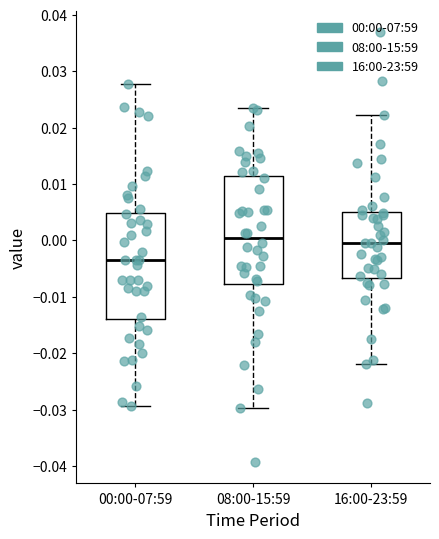

Reading left to right, transcribe this box plot: for each box, give where its median line is, the range the box spans, and where its two whiskers end, as read against the y-axis. The values are not printed on the chart, so give them approximately, as read against the axis.

00:00-07:59: median -0.004, box -0.014 to 0.005, whiskers -0.029 to 0.028
08:00-15:59: median 0.000, box -0.008 to 0.011, whiskers -0.030 to 0.023
16:00-23:59: median 0.000, box -0.007 to 0.005, whiskers -0.022 to 0.022